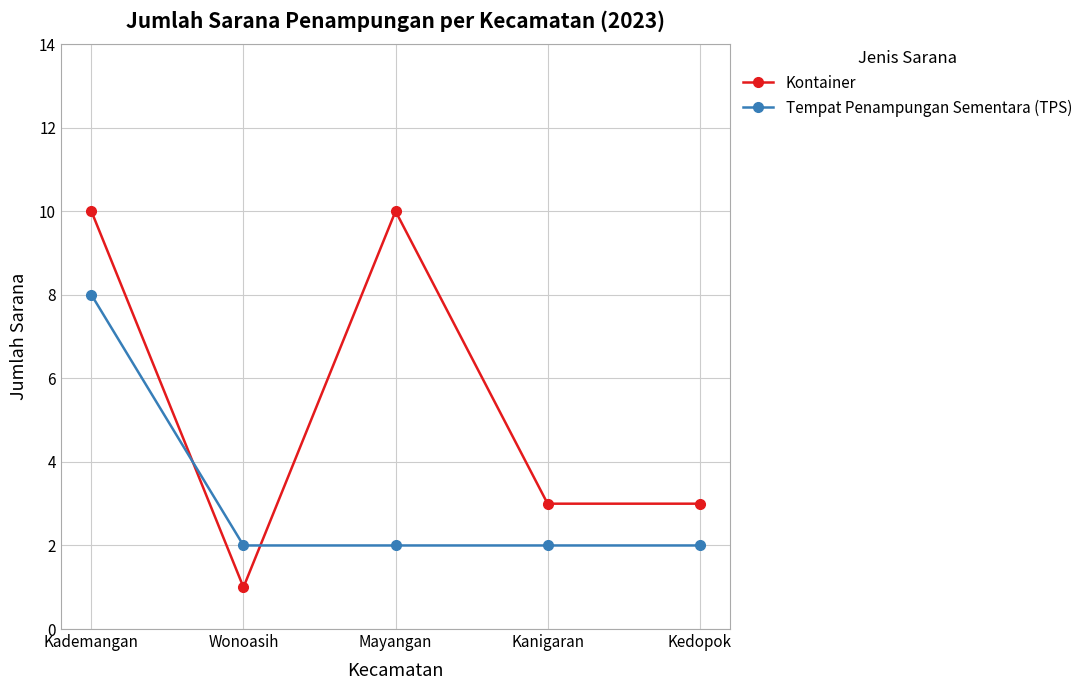

Between Mayangan and Kedopok, which series saw the biggest shift?

Kontainer